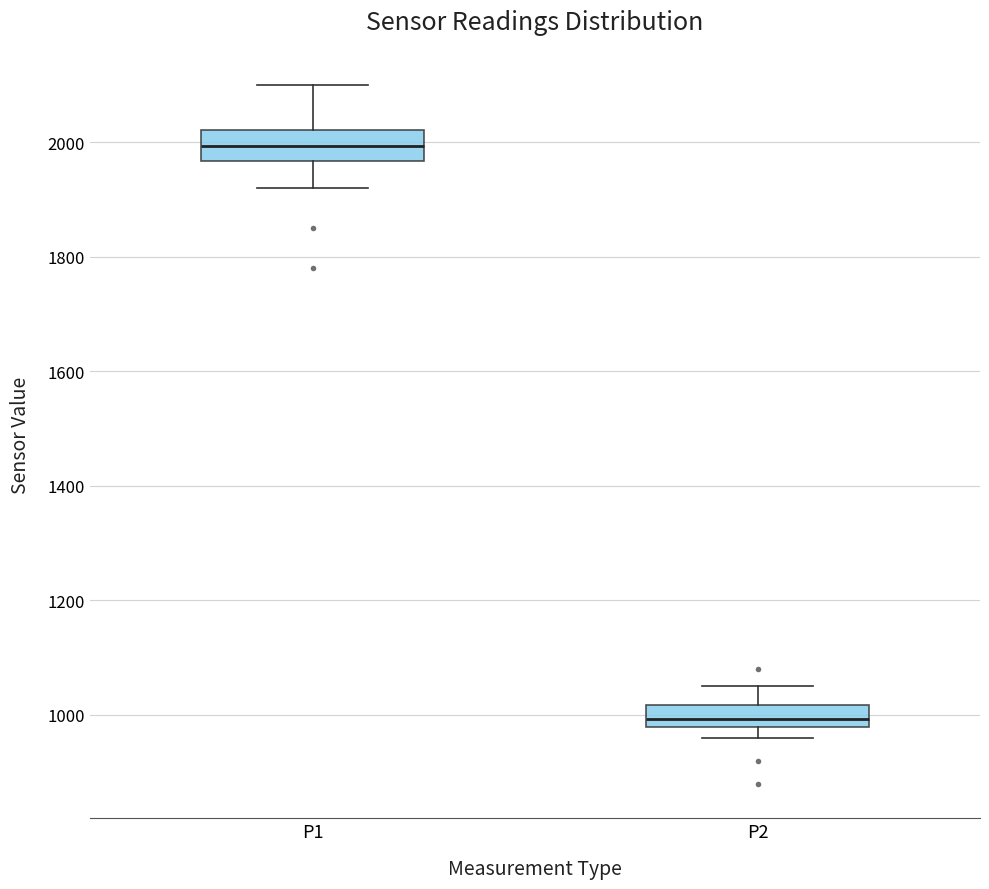

Where does the lower whisker of the box for P1 end on the y-axis? The values are not printed on the chart, so give them approximately, as read against the axis.

1920